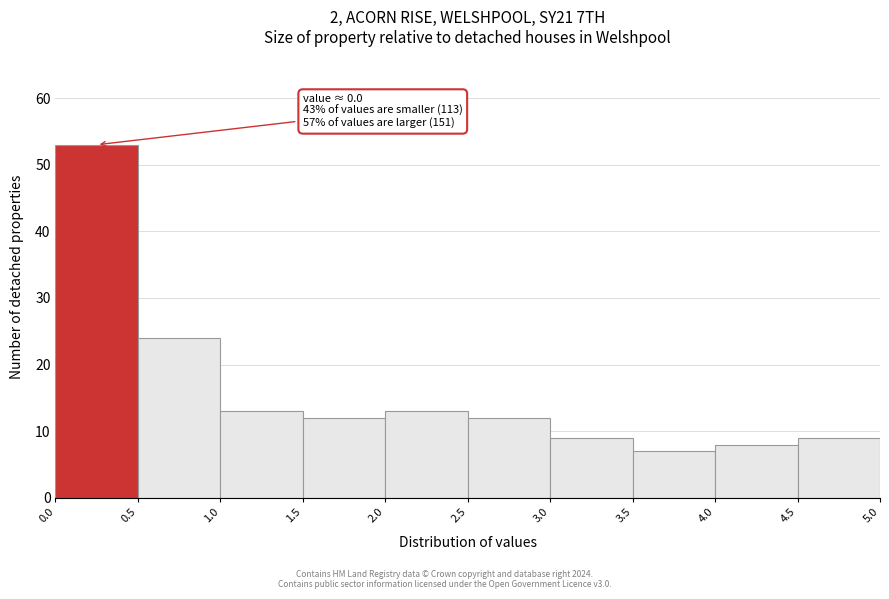

Which range on the x-axis has the tallest bar?

0.0 to 0.5